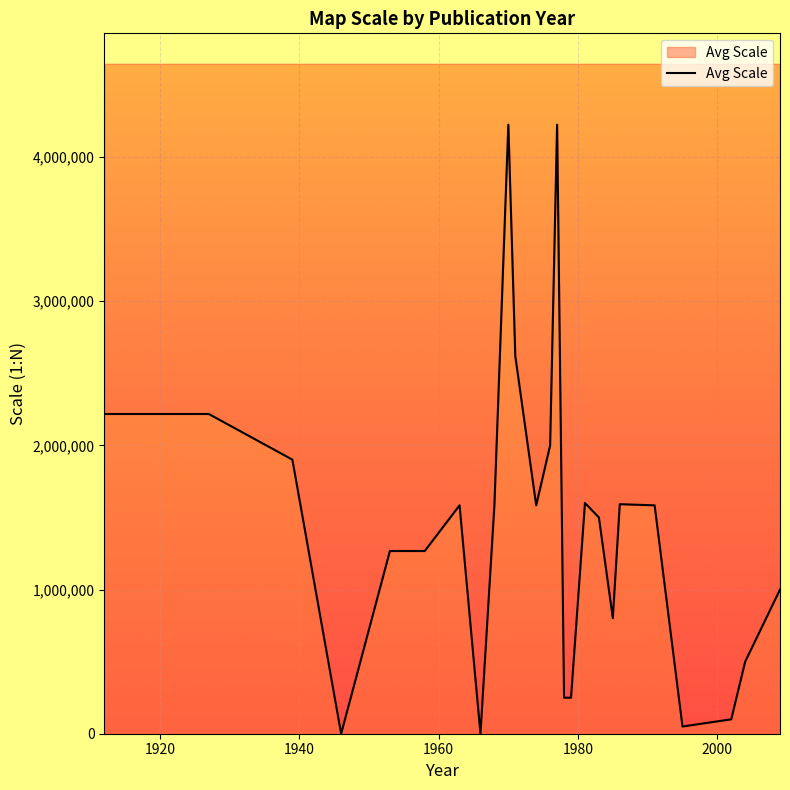

What is the change in value from 1981 to 2002?

-1484000